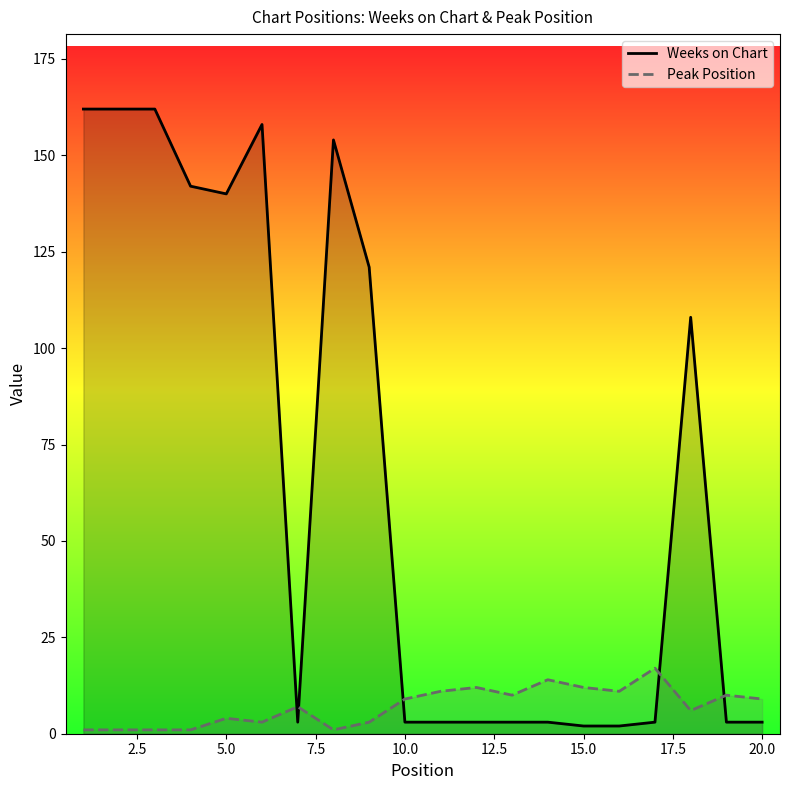

What is the difference between the maximum and minimum values in the Peak Position series?

16